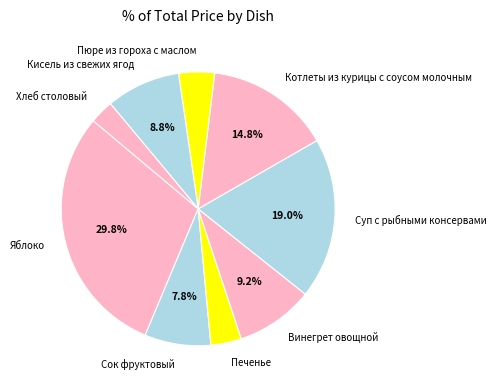

Is there a majority slice in this chart?

No